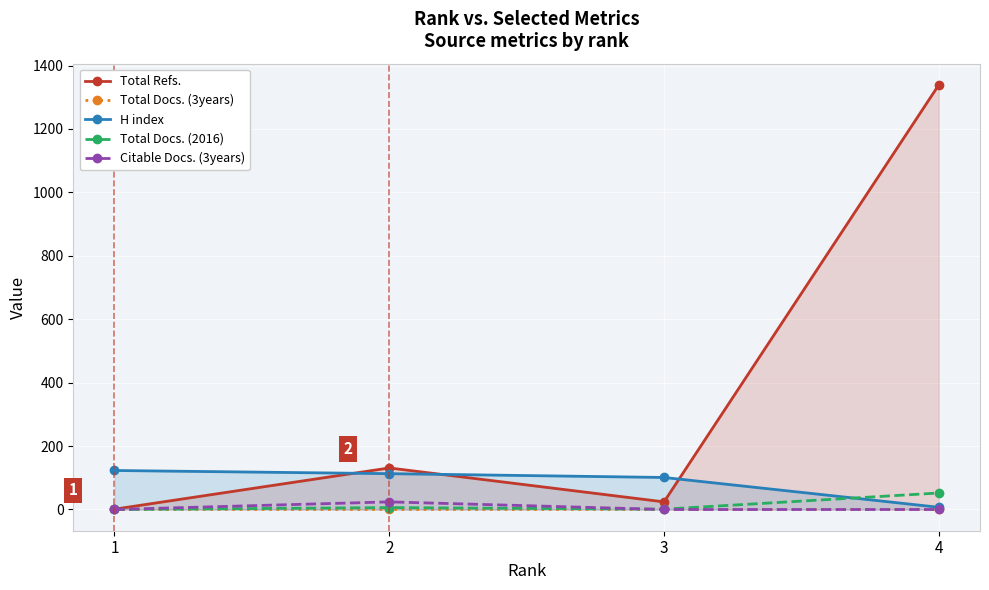

List the labels in order of Total Docs. (2016) value, smallest first.

1, 3, 2, 4